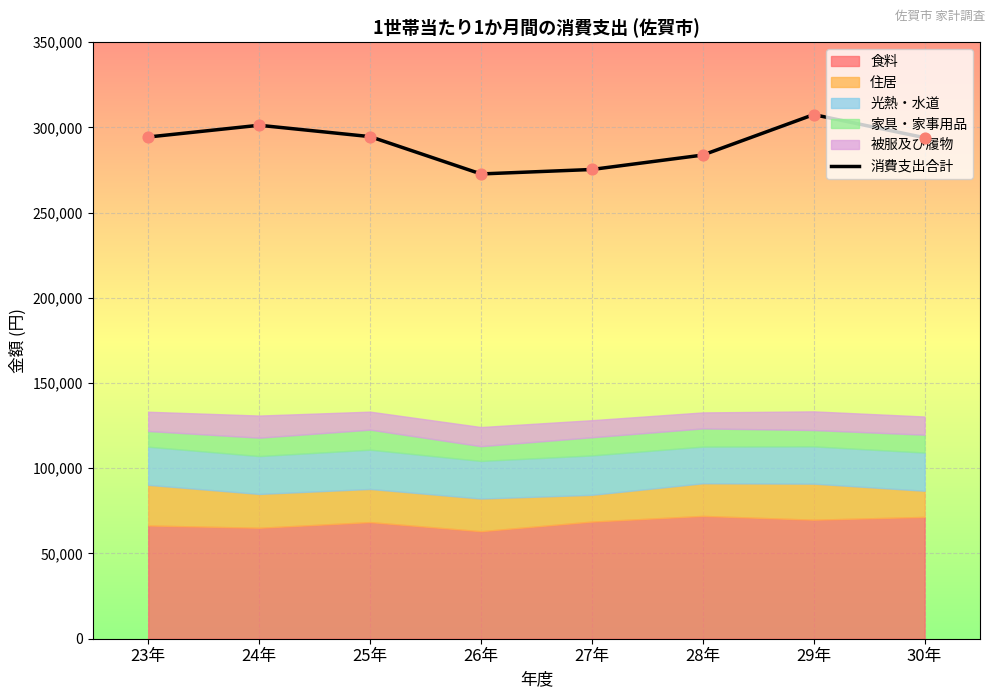

Approximately how many times larger is the value at 26年 compared to 29年?

0.9